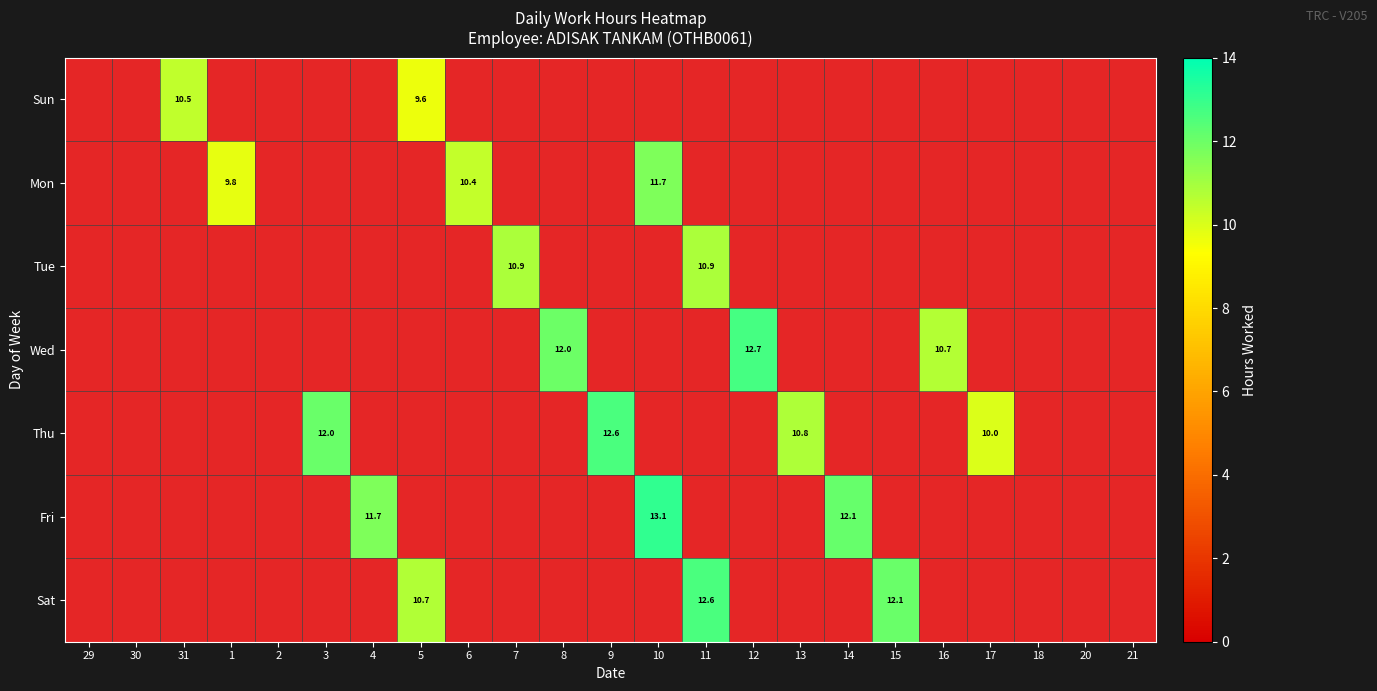

How many positive values does the Mon series have?

3